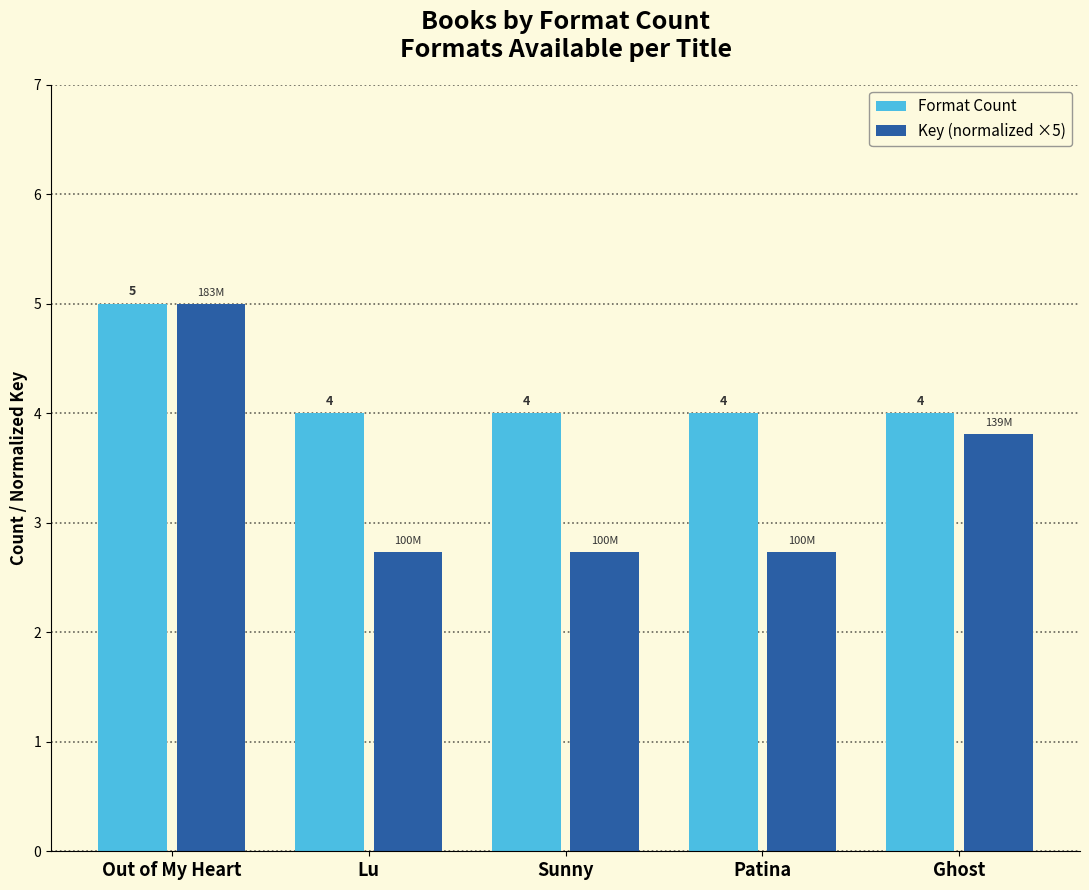

List the series in order of their overall mean, highest first.

Format Count, Key (normalized ×5)